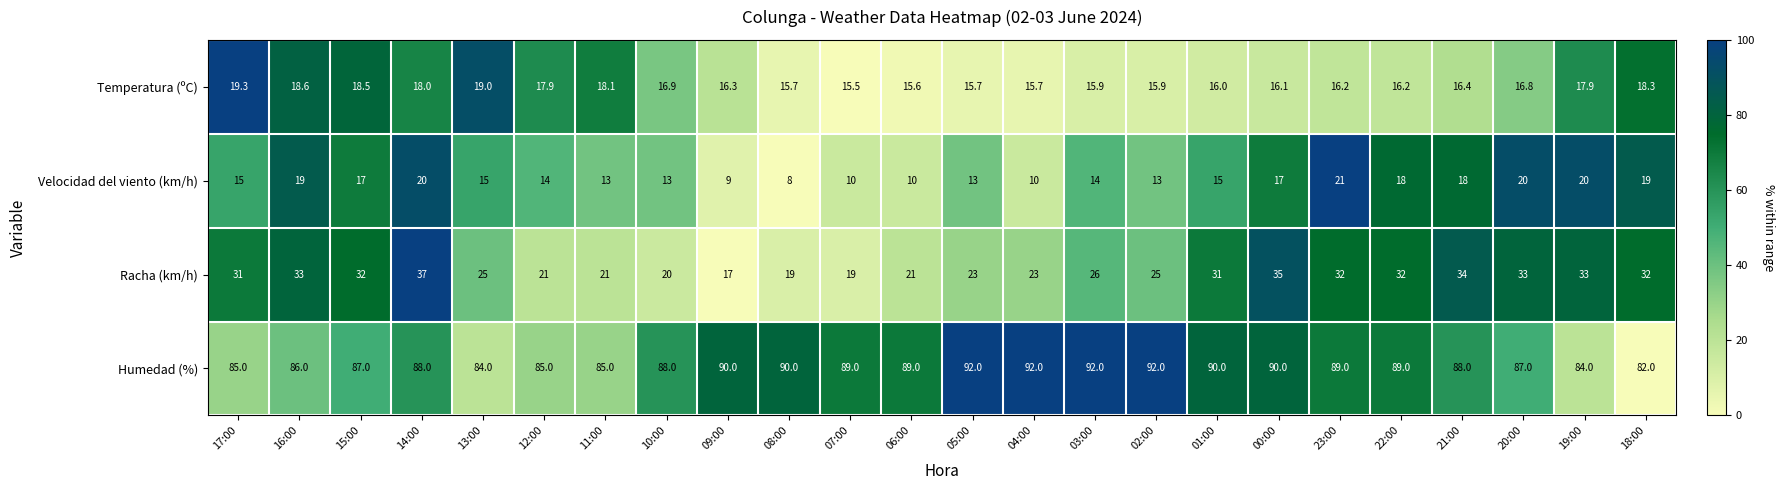

What is the sum of the Temperatura (ºC) values at 06:00 and 13:00?

34.6